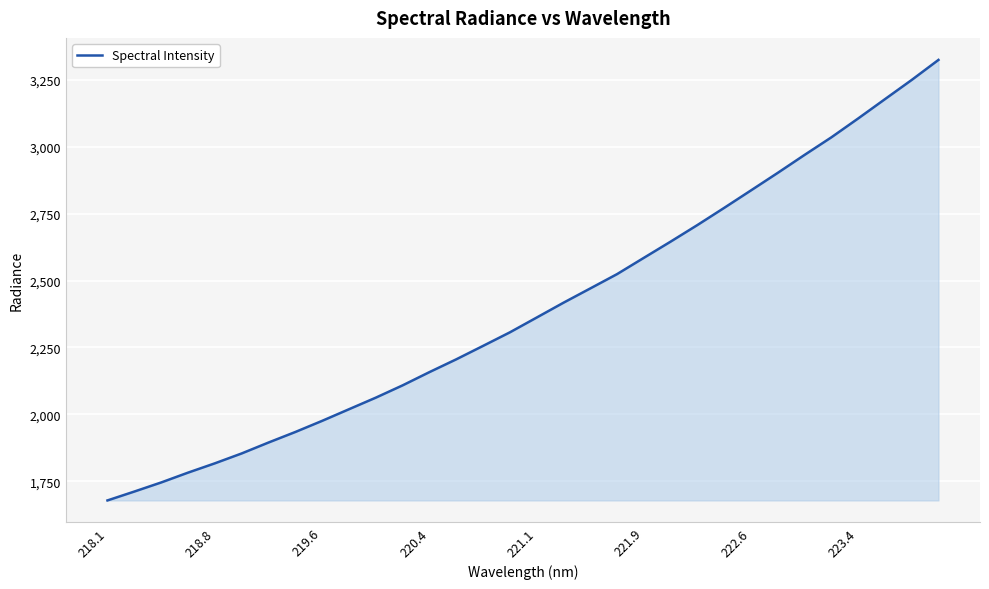

What is the smallest value displayed?

1677.9